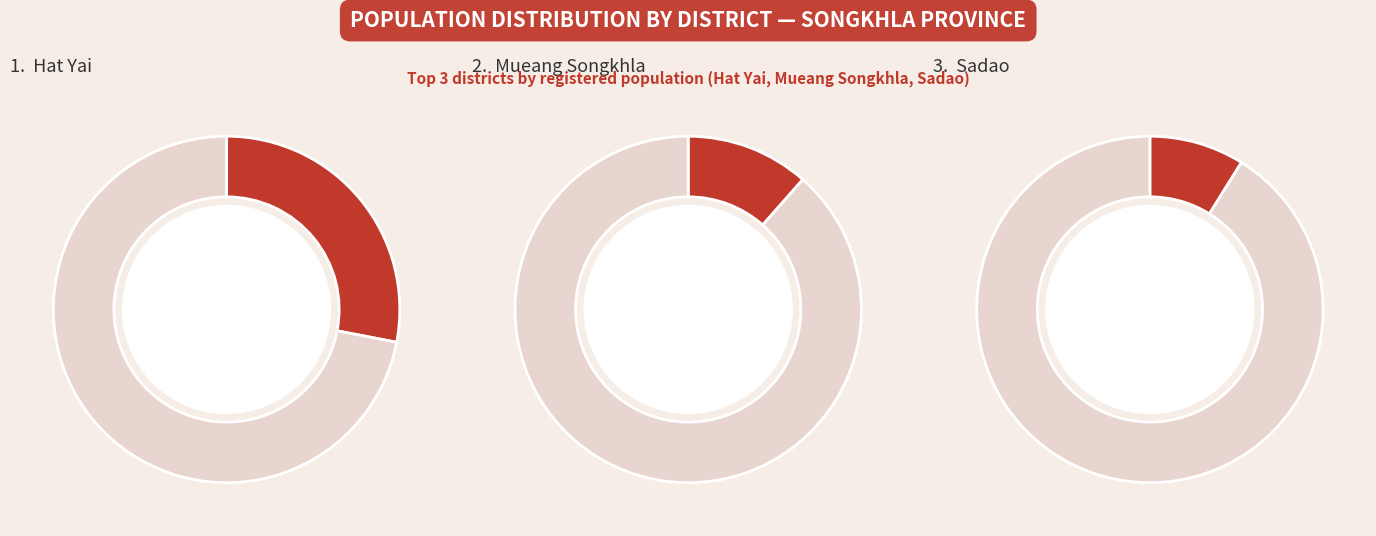

The Sadao slice represents 9% of the pie. True or false?

True